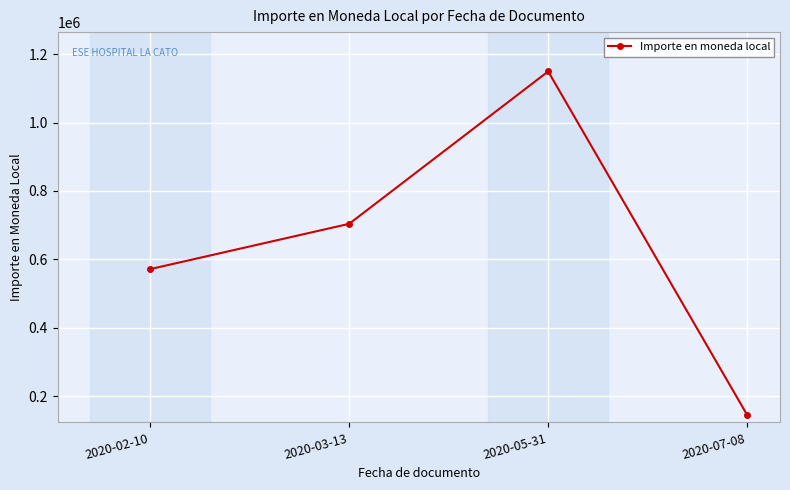

How many interior local peaks (higher than both neighbors) does the data have?

1